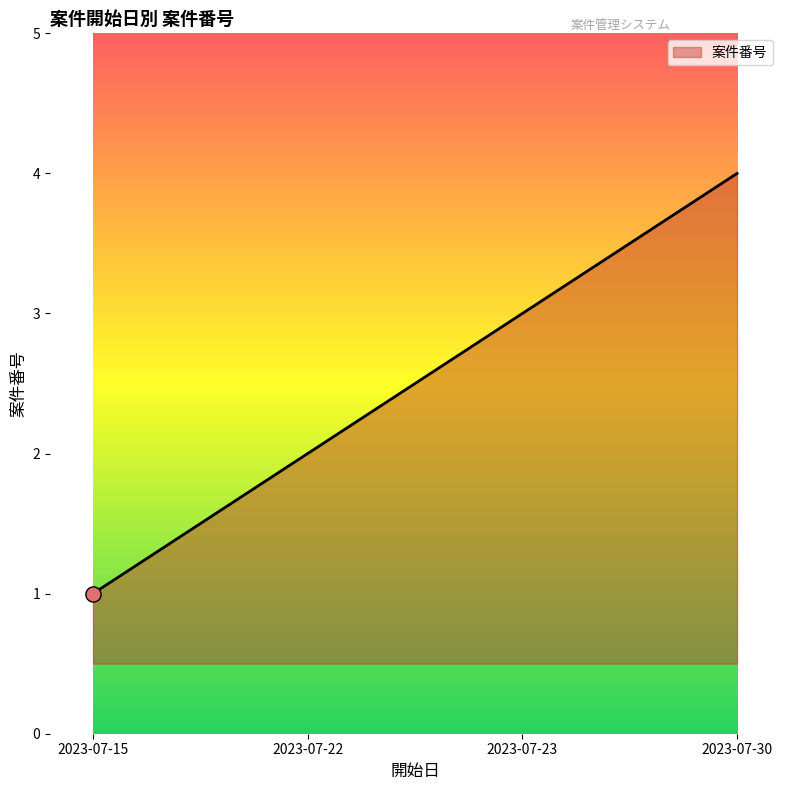

What is the ratio of the value at 2023-07-15 to the value at 2023-07-22?

0.5